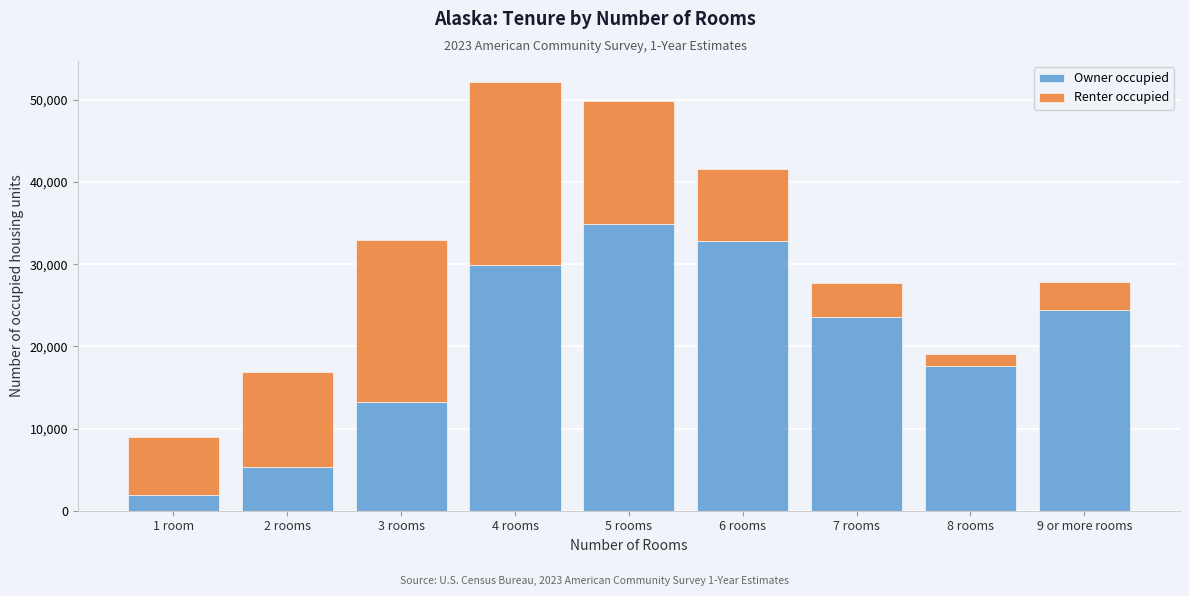

Reading left to right, list the values for the Owner occupied series.

1928	5318	13194	29933	34847	32770	23619	17598	24368